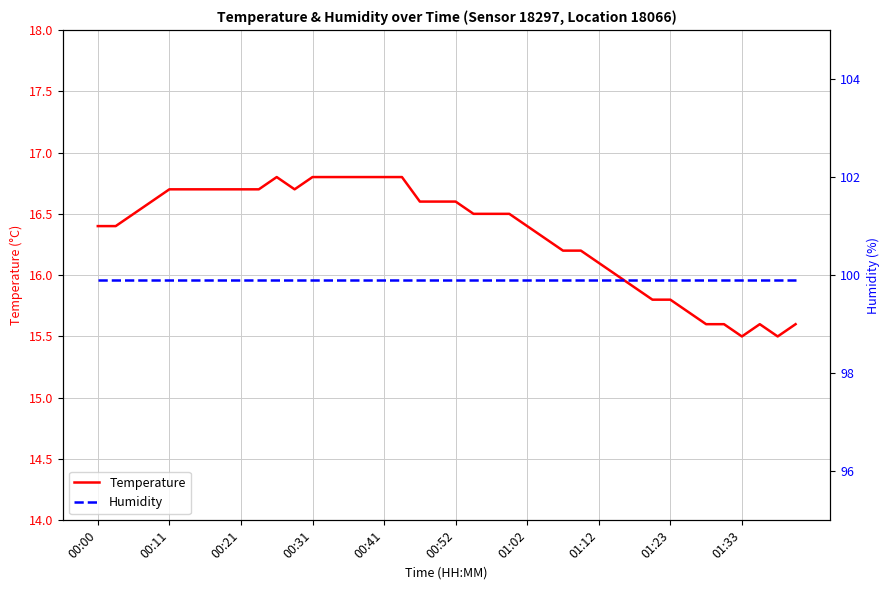

The value of Temperature at 00:41 is 6.6. True or false?

False